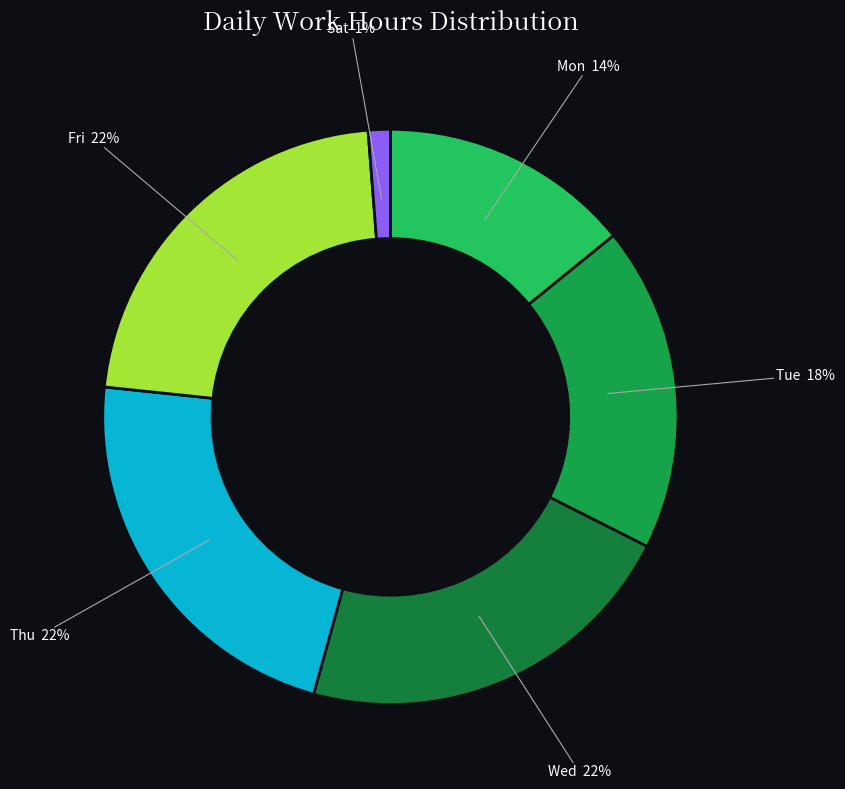

Does 31-Thu account for over 50% of the chart?

No